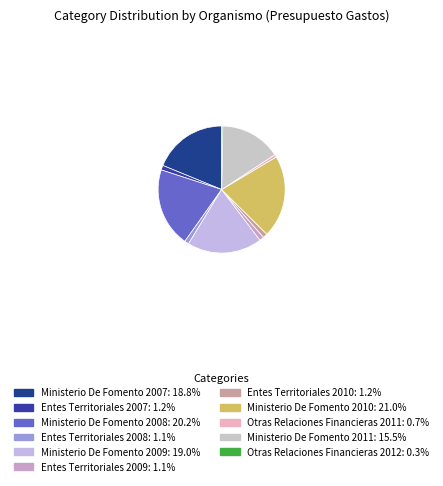

Is the sum of Entes Territoriales 2008 and Ministerio De Fomento 2010 greater than half?

No